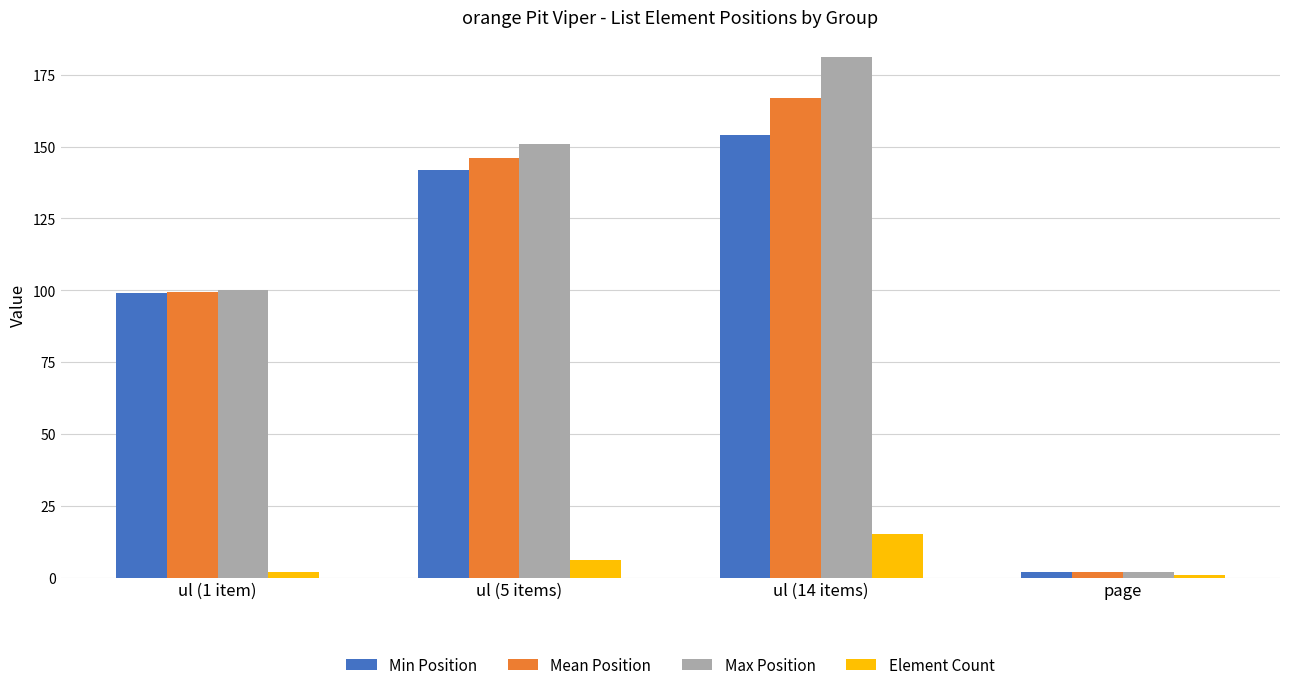

Reading right to left, transcribe all the data shown in this chart.

Min Position: page=2.0	ul (14 items)=154.0	ul (5 items)=142.0	ul (1 item)=99.0
Mean Position: page=2.0	ul (14 items)=167.1	ul (5 items)=146.2	ul (1 item)=99.5
Max Position: page=2.0	ul (14 items)=181.0	ul (5 items)=151.0	ul (1 item)=100.0
Element Count: page=1.0	ul (14 items)=15.0	ul (5 items)=6.0	ul (1 item)=2.0